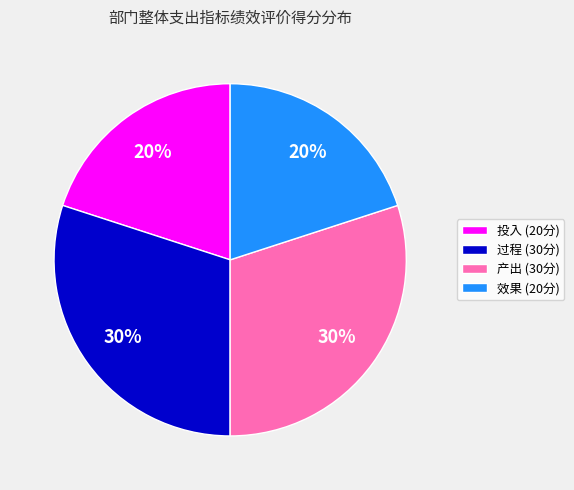

Is there a majority slice in this chart?

No